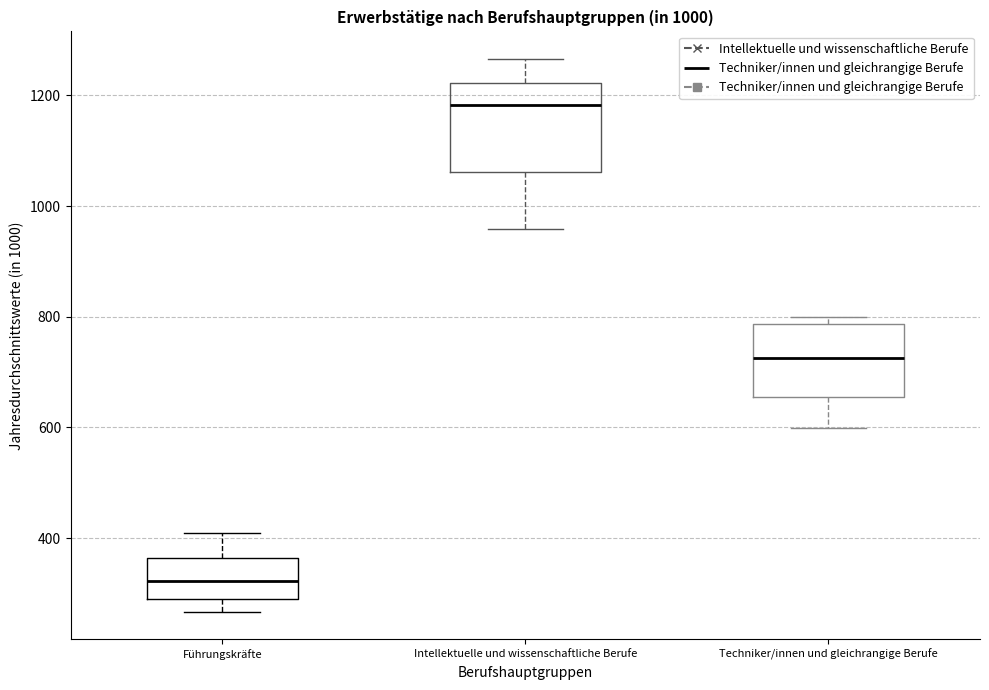

Where is the upper edge of the box for Intellektuelle und wissenschaftliche Berufe on the y-axis? The values are not printed on the chart, so give them approximately, as read against the axis.

1220